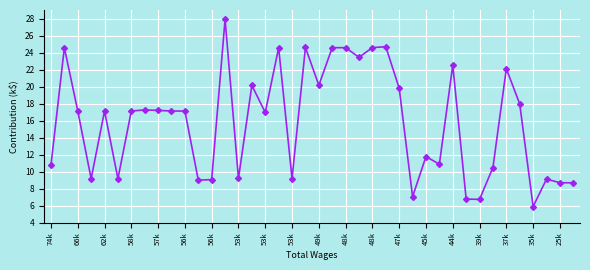

What is the value of the 23rd point from the left?

24.6